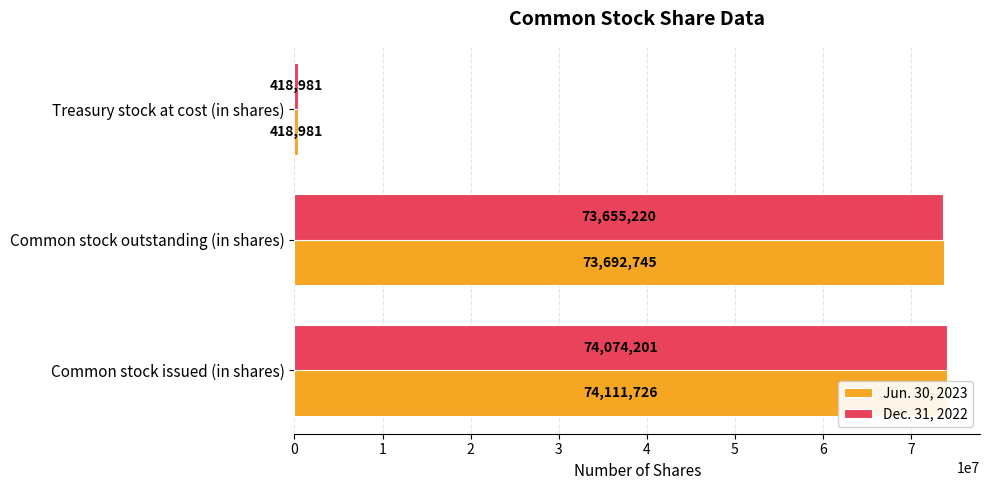

List the series in order of their peak value, lowest first.

Dec. 31, 2022, Jun. 30, 2023